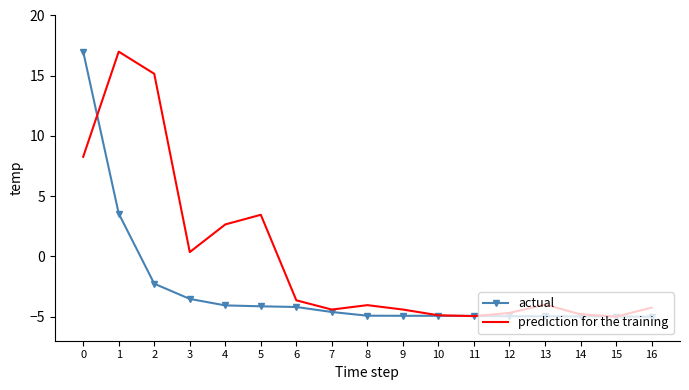

Where do prediction for the training and actual first cross each other?

0 and 1